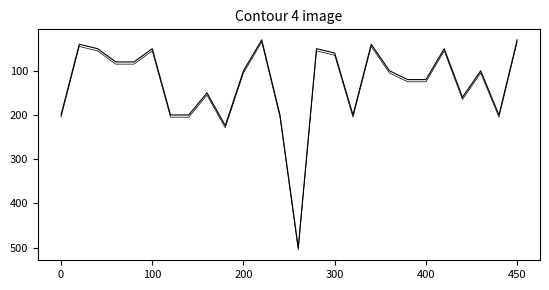

Which category has the highest value across all series?

13